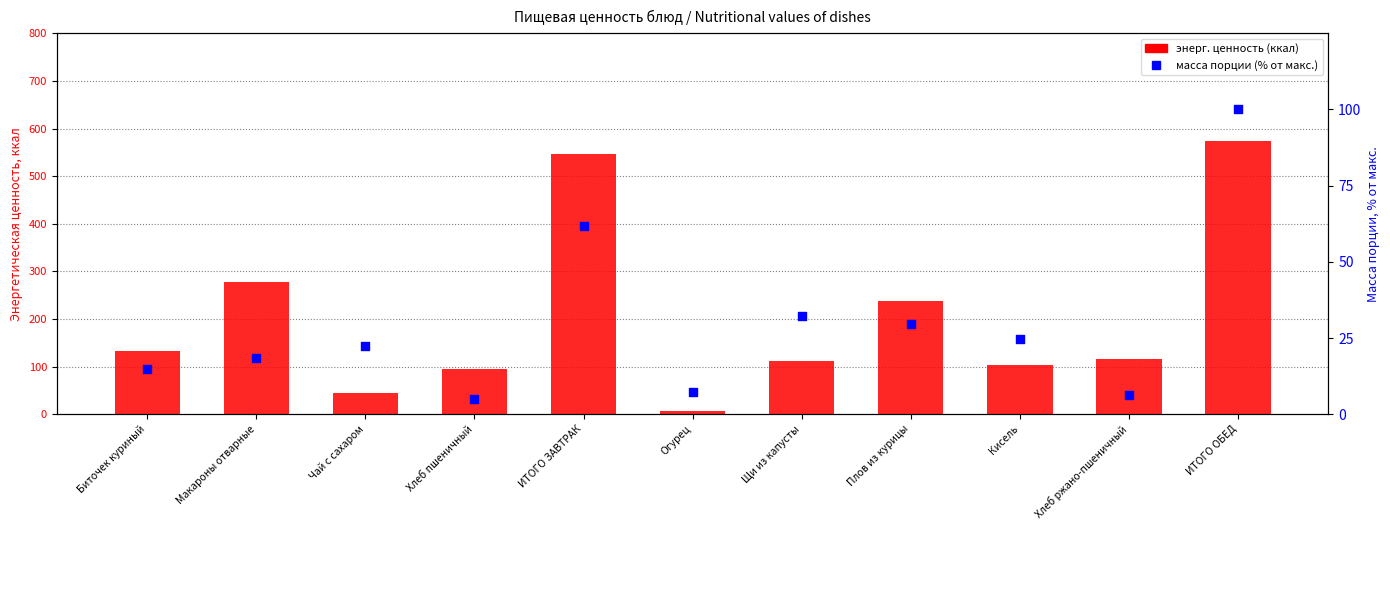

What are all the series names shown in the legend?

энерг. ценность (ккал), масса порции (% от макс.)